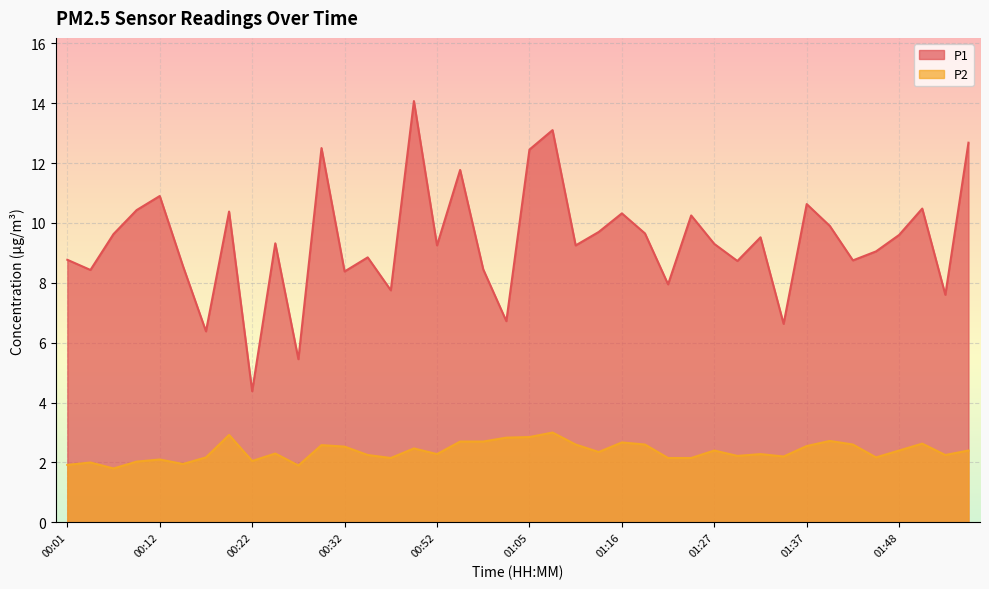

What are all the series names shown in the legend?

P1, P2